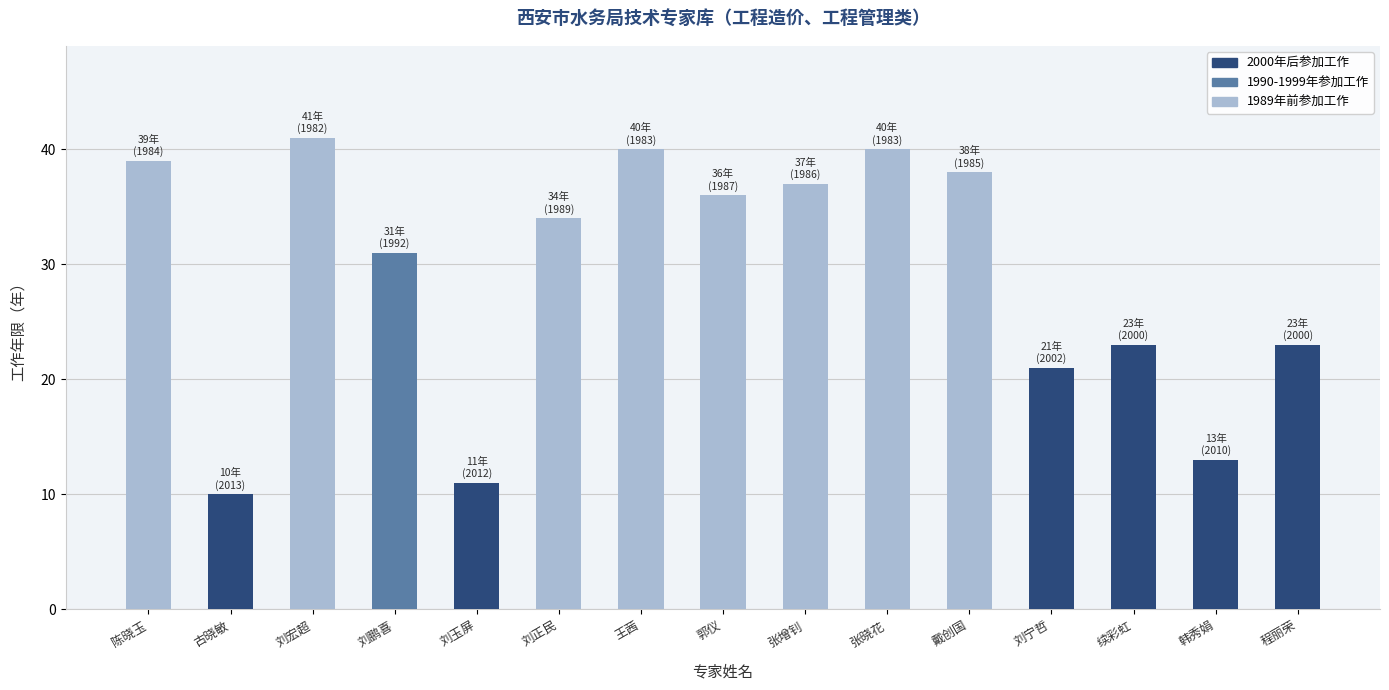

What is the difference between the maximum and minimum values?

31